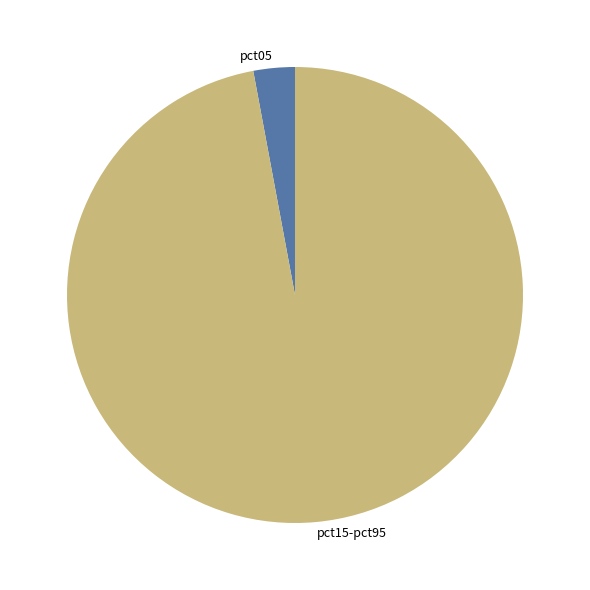

How many segments does this pie chart have?

2